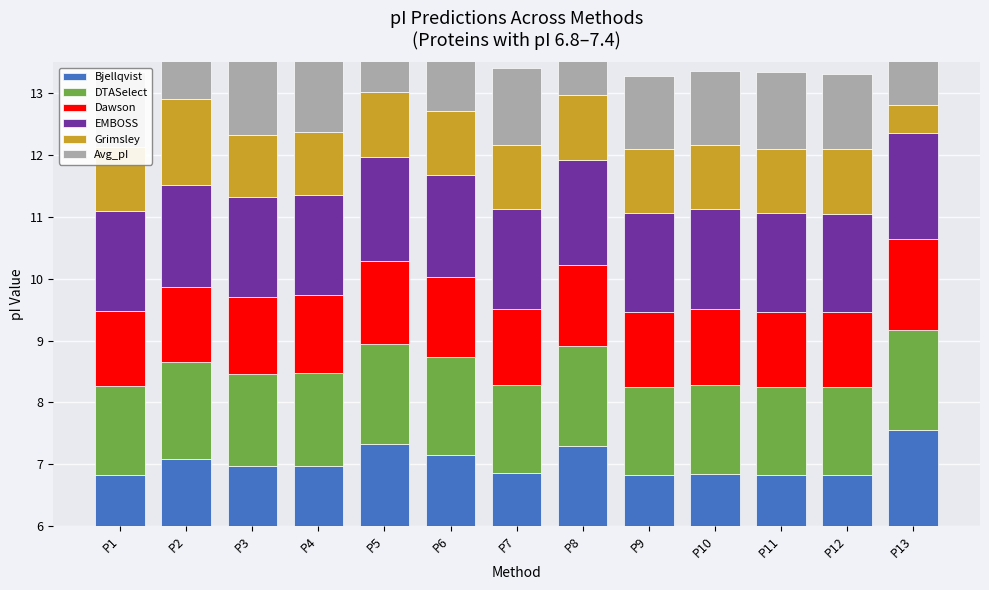

Where is EMBOSS nearest to the value 1?

P12